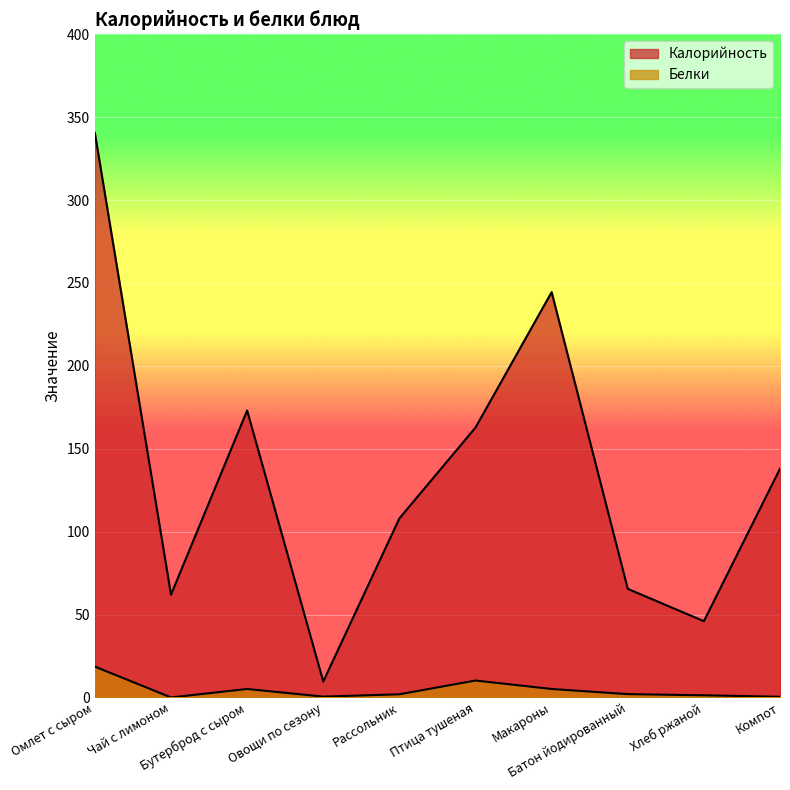

True or false: Белки has more than 2 points higher than both neighbors.

False